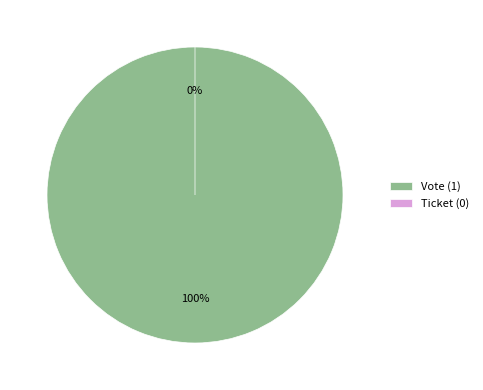

What is the largest slice in the pie chart?

Vote